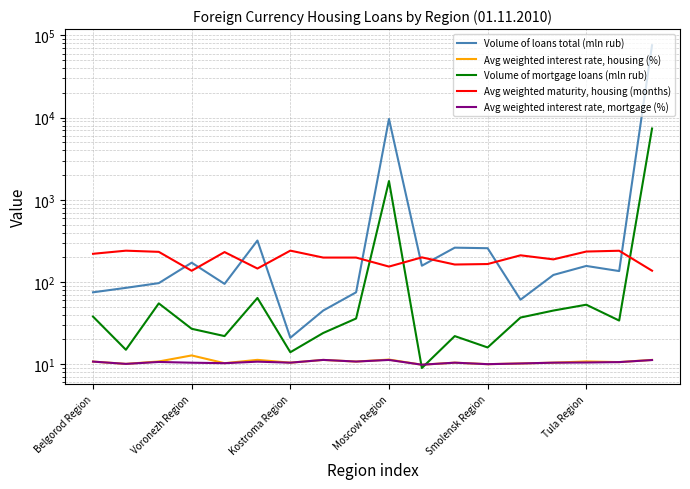

What is the difference between the Volume of loans total (mln rub) values at 7 and 14?

77.0